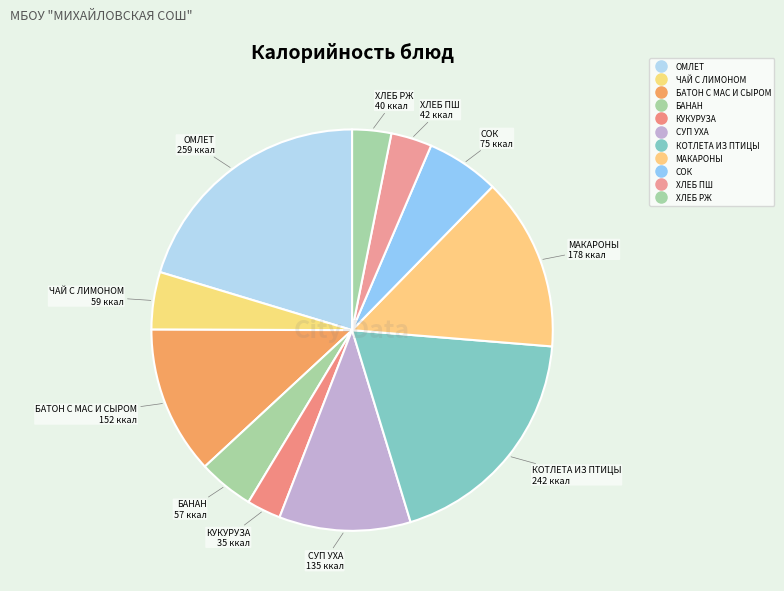

What is the change in value from ЧАЙ С ЛИМОНОМ to БАТОН С МАС И СЫРОМ?

+93